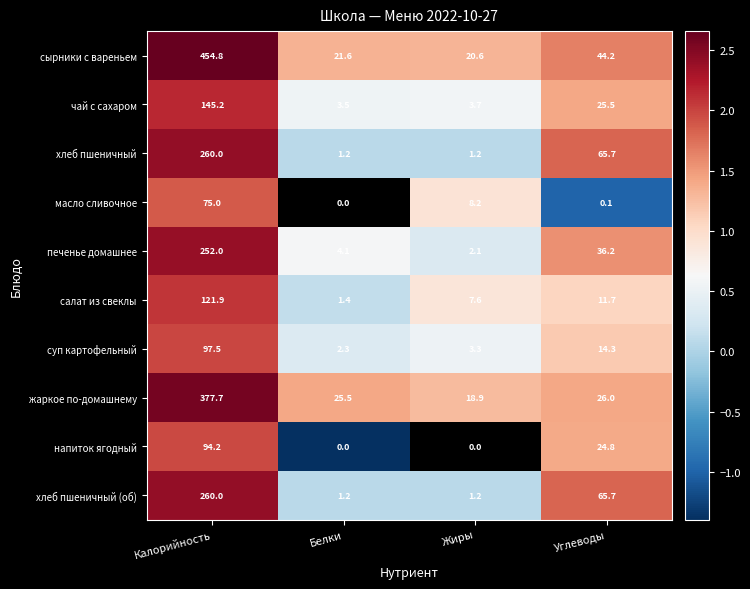

Is it true that печенье домашнее equals 1.0 at Углеводы?

False